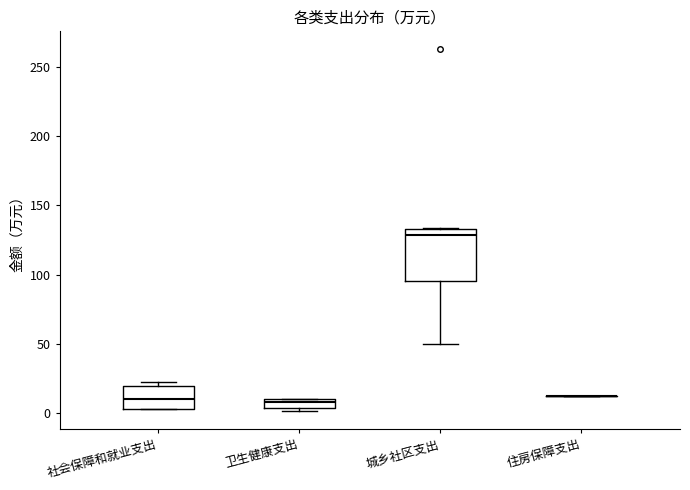

Comparing the boxes themselves (not the whiskers), which one is the tallest?

城乡社区支出